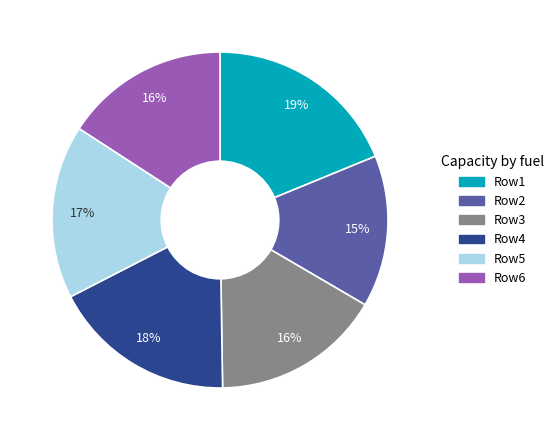

How many slices are in this pie chart?

6